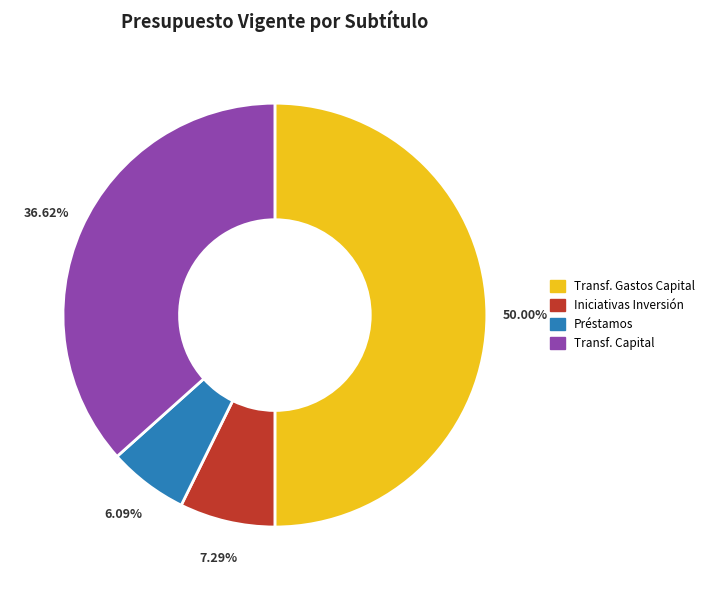

What is the ratio of the value at Transf. Capital to the value at Transf. Gastos Capital?

0.7